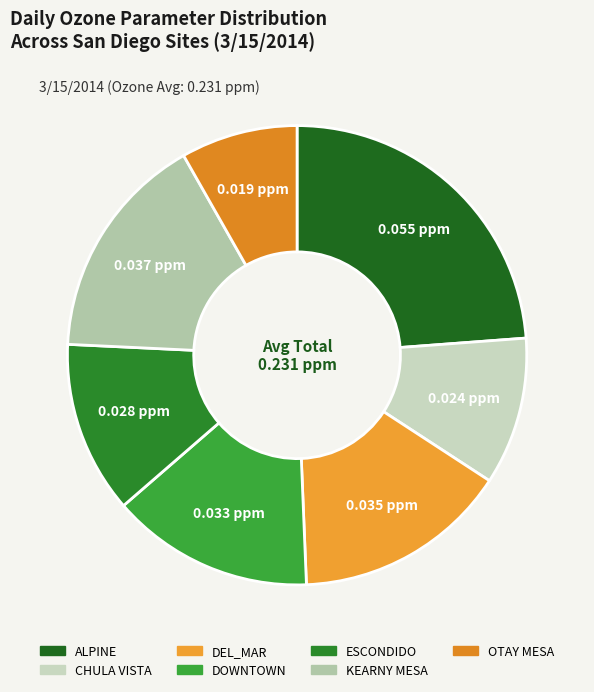

Is there a majority slice in this chart?

No